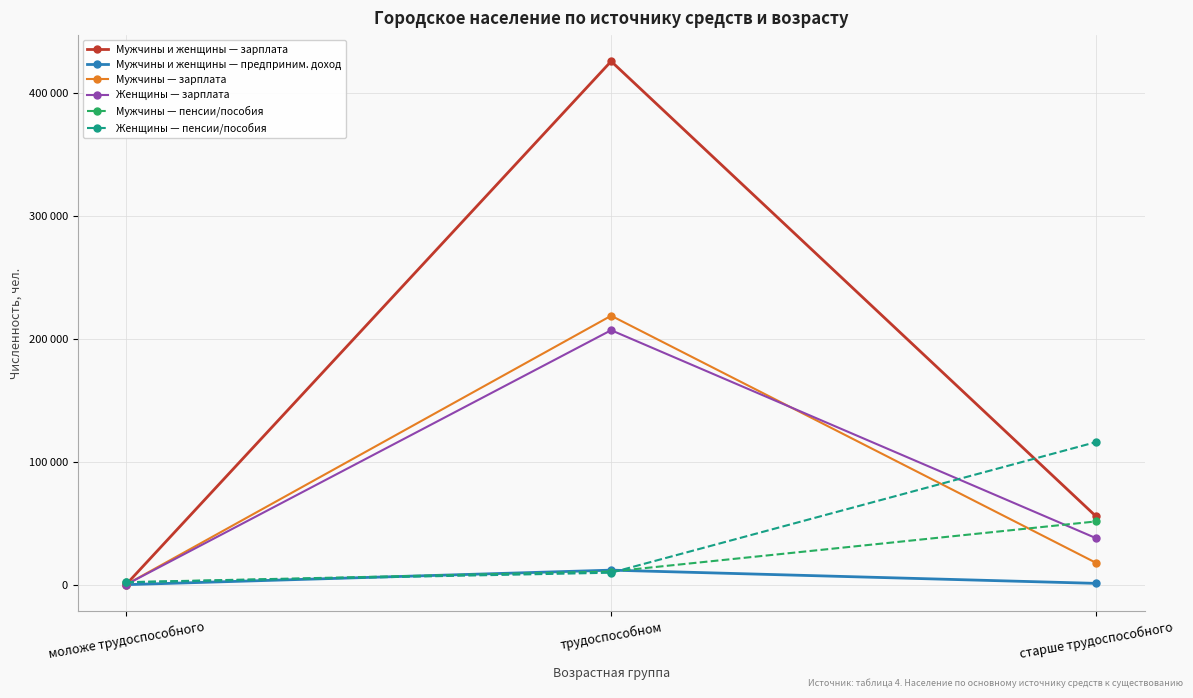

The value of Мужчины и женщины — зарплата at трудоспособном is 426153. True or false?

True